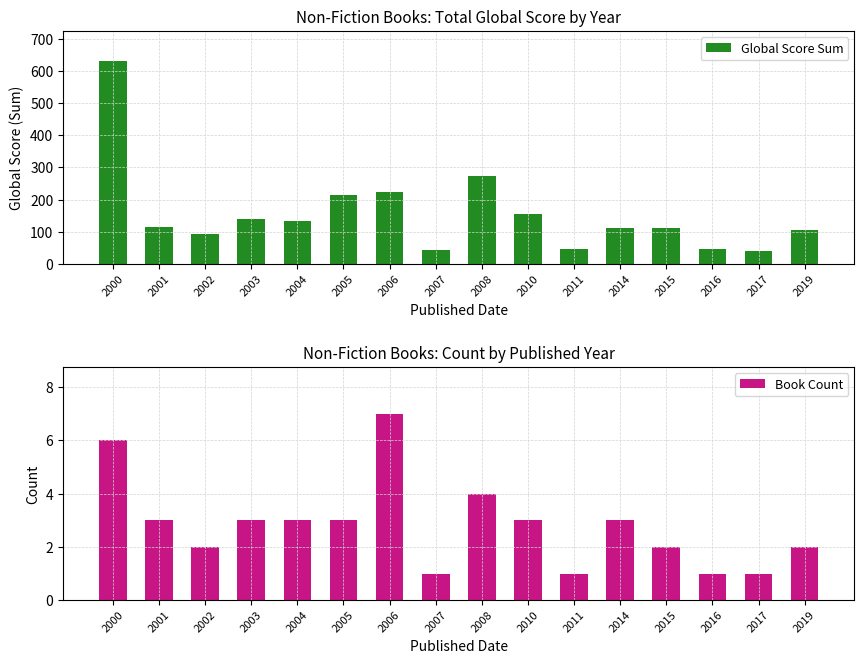

Is the value of Book Count at 2001 greater than the value of Global Score Sum at 2008?

No